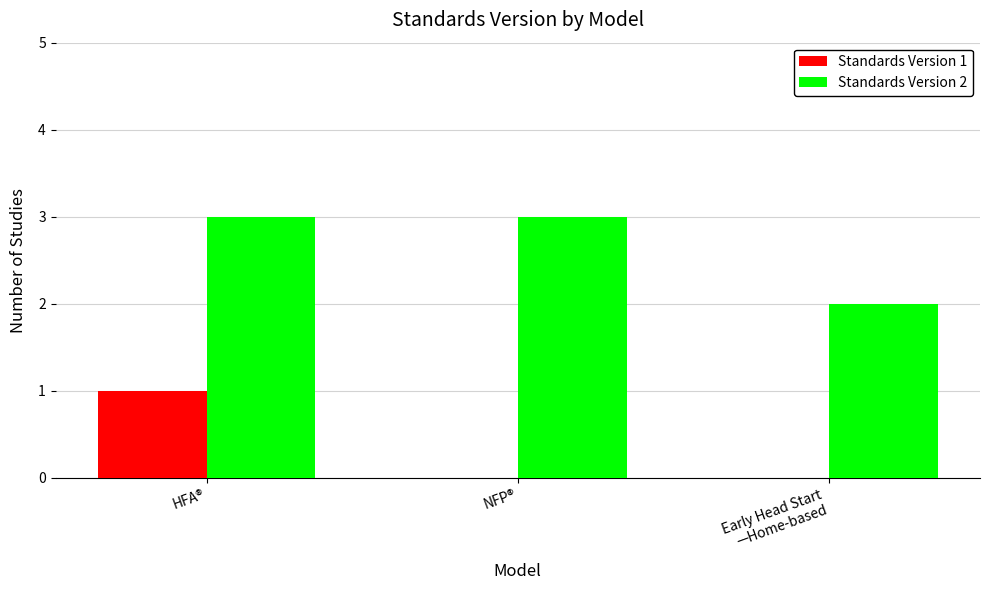

Which series has the largest total across all categories?

Standards Version 2